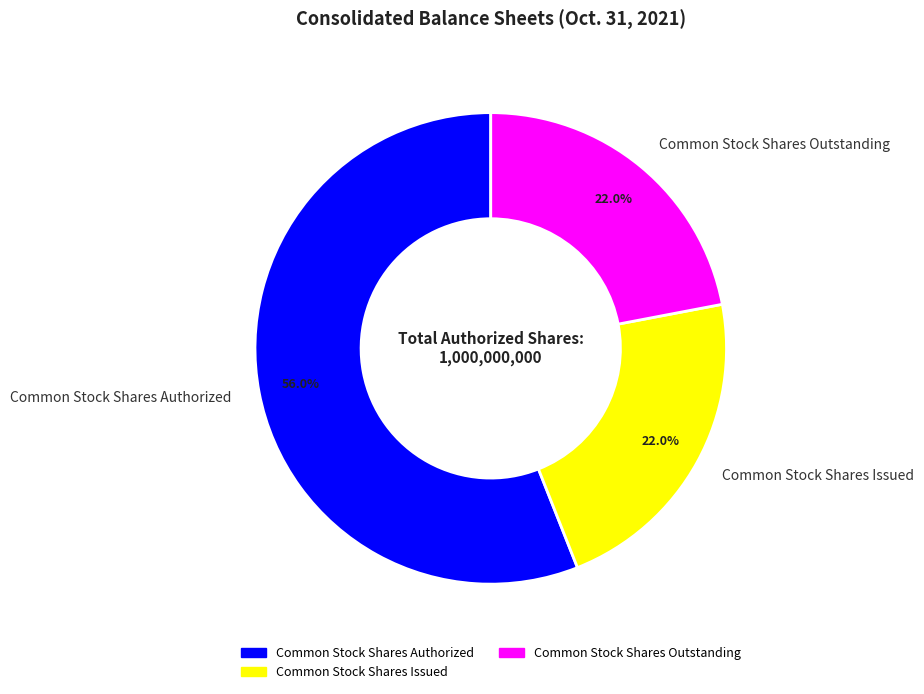

Which slice is the largest?

Common Stock Shares Authorized